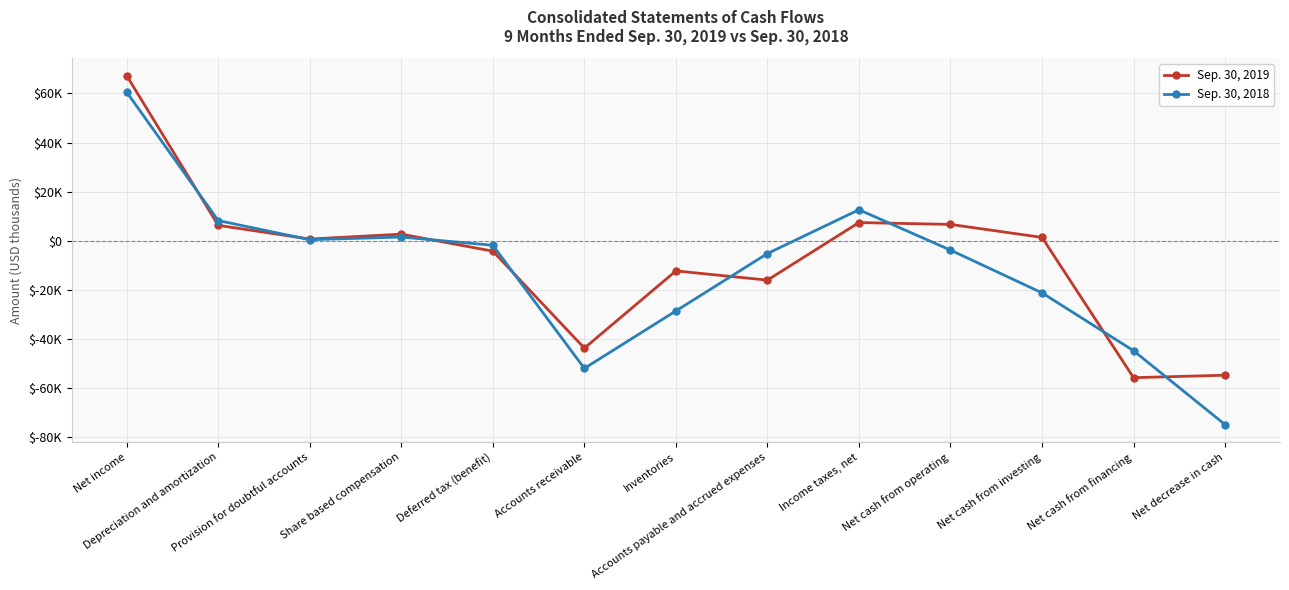

Is it true that Sep. 30, 2018 equals -21150 at Net cash from investing?

True